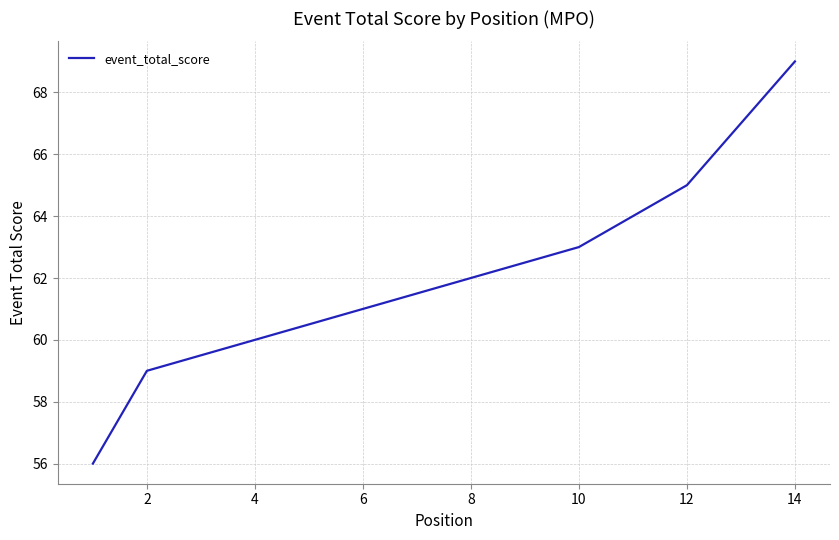

What is the maximum value shown in the chart?

69